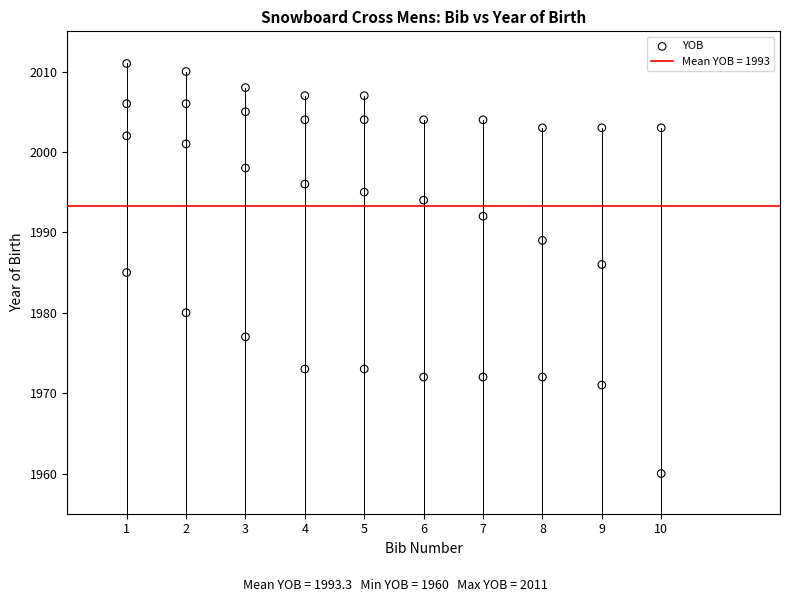

What is the range of X values (max minus min)?

9